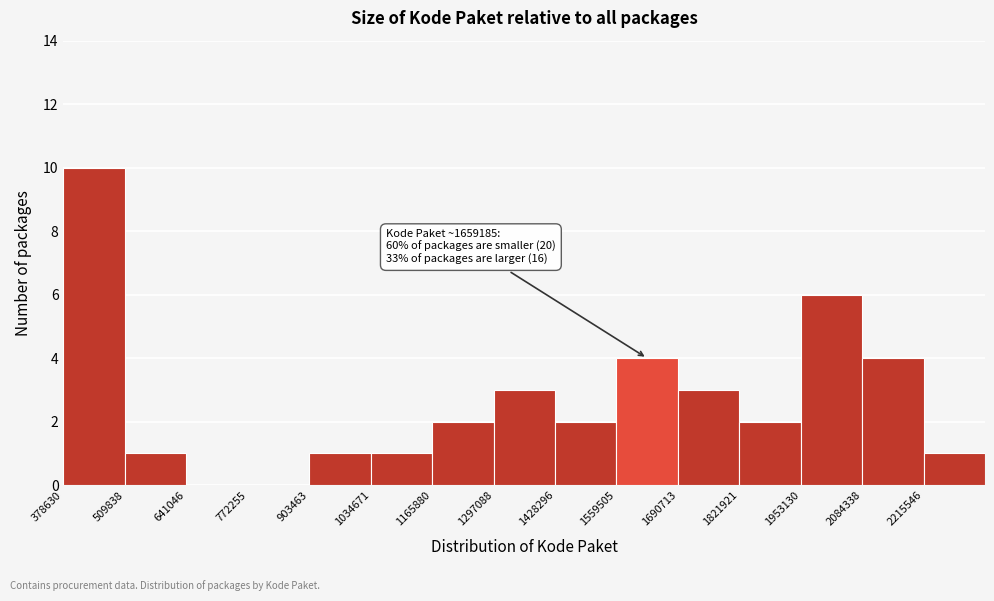

Over which range of the x-axis is the bar tallest?

380000 to 500000